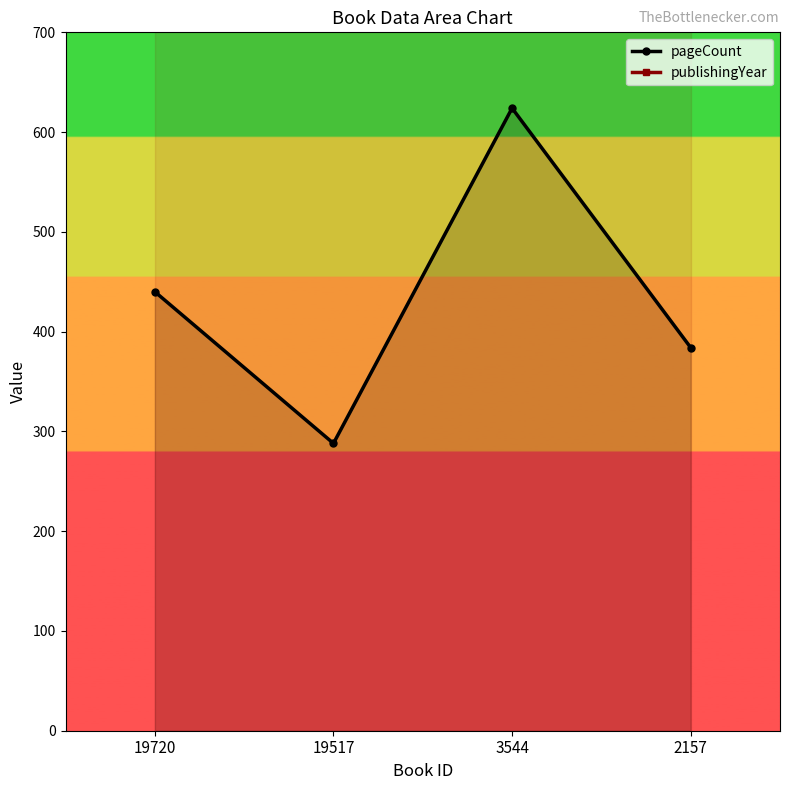

At which category is the sum across all series the highest?

3544